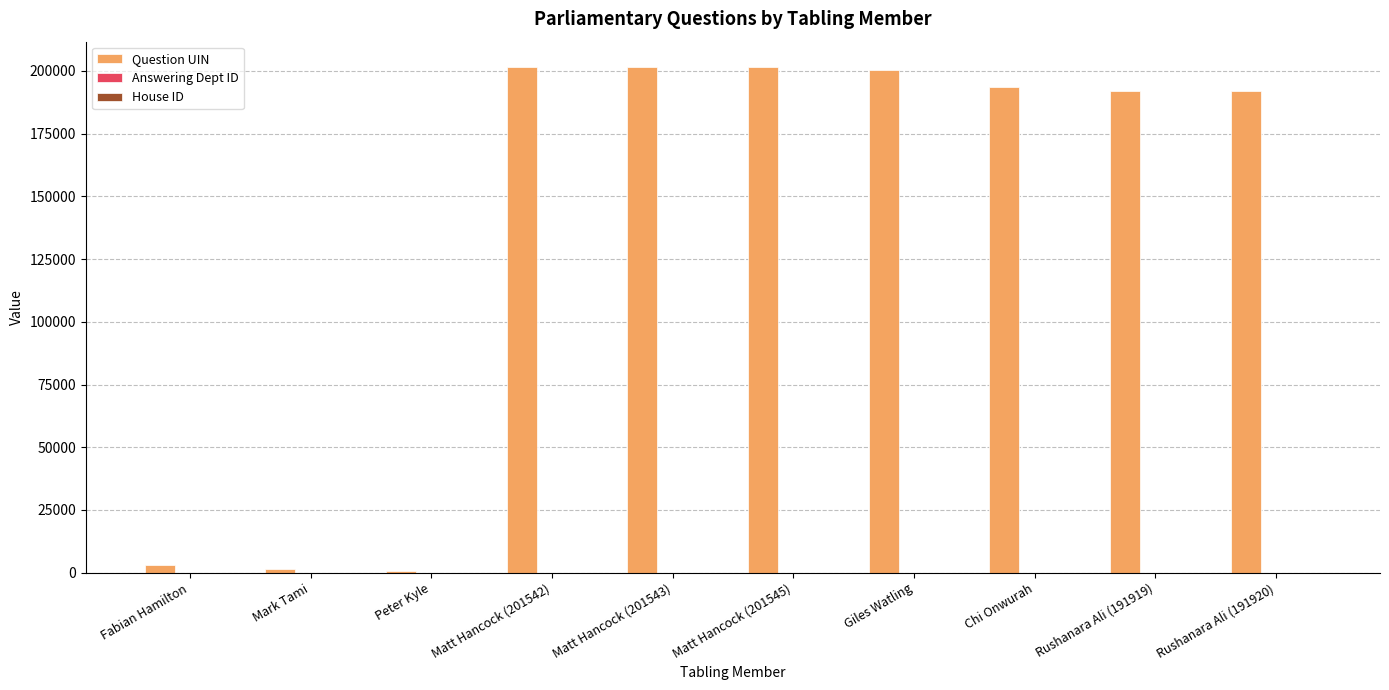

Where does the Question UIN series first go above 193376?

Matt Hancock (201542)